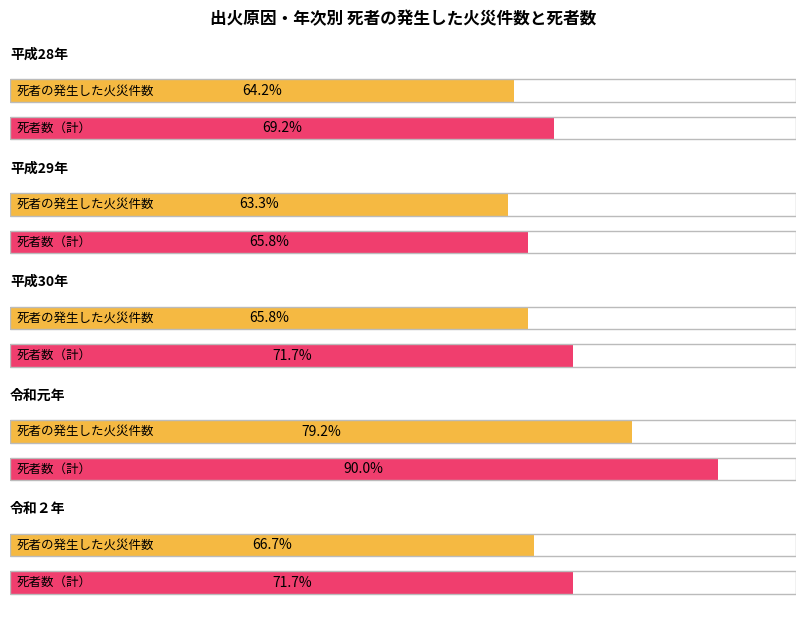

Between 平成28年 and 令和元年, which series saw the biggest shift?

死者数（計）